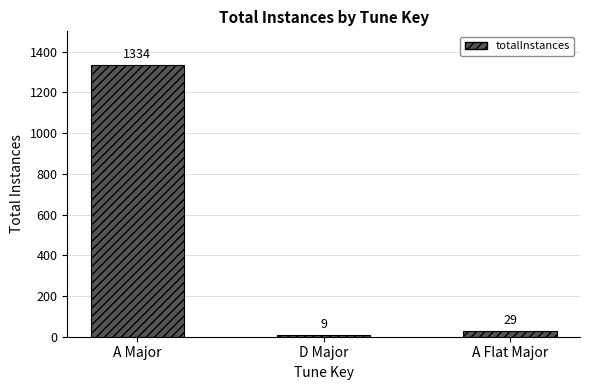

What is the difference between the maximum and second lowest values?

1305